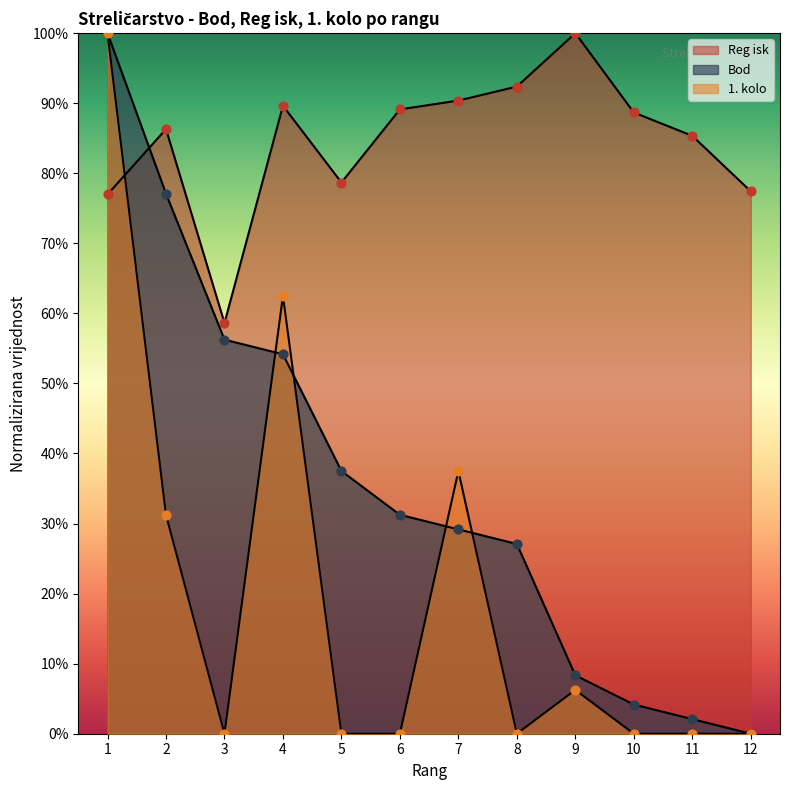

Which series has the largest total across all categories?

Reg isk